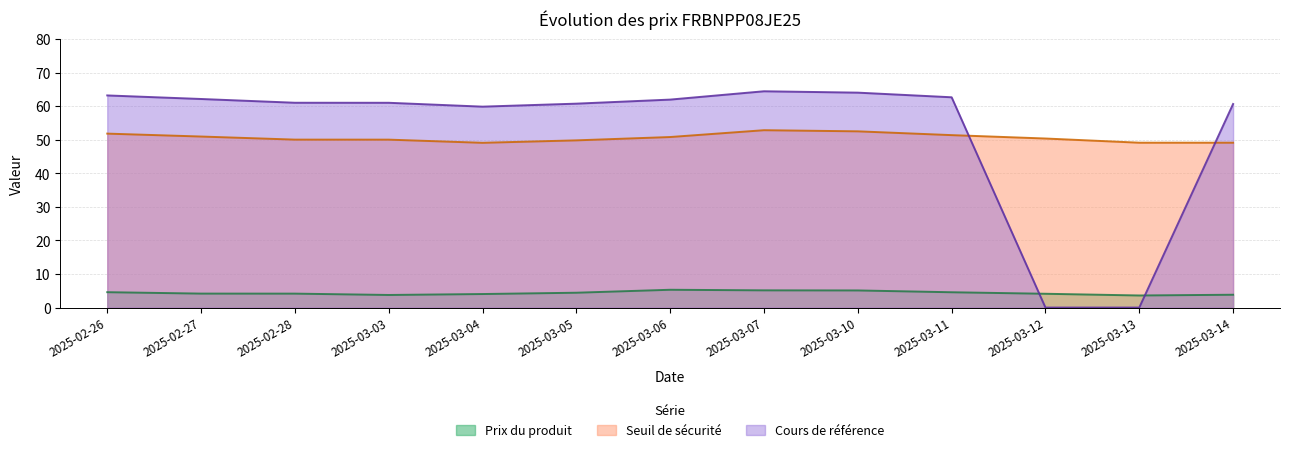

How many interior local peaks does the Seuil de sécurité series have?

1